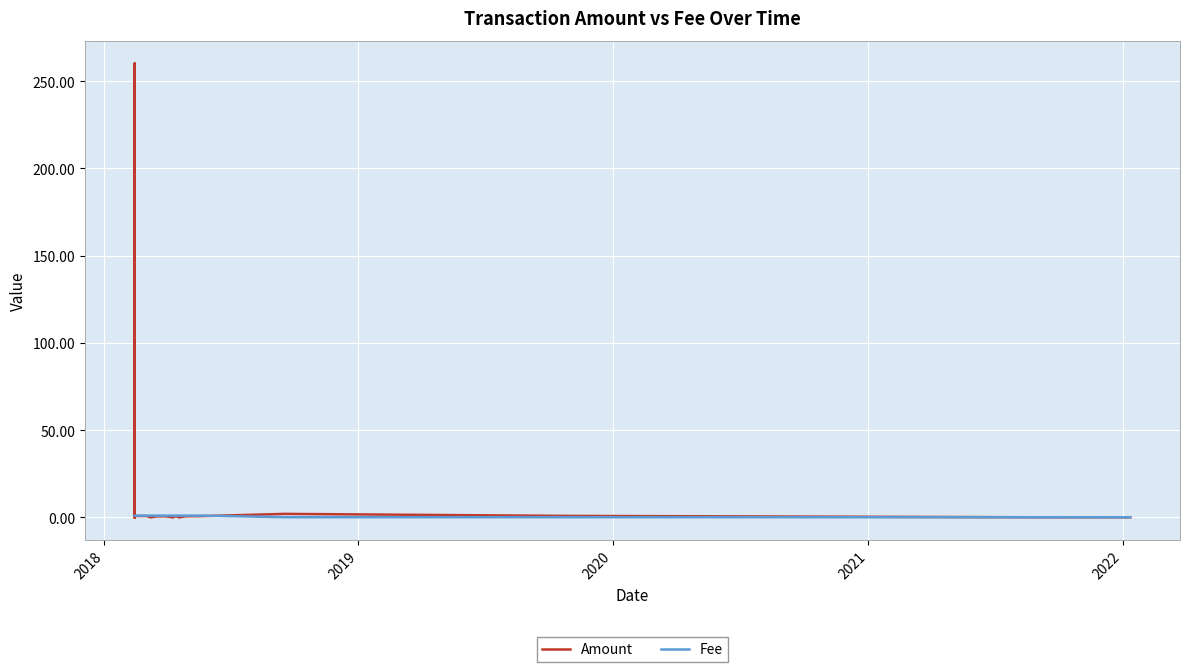

The value of Fee at 7 is 1.4. True or false?

False